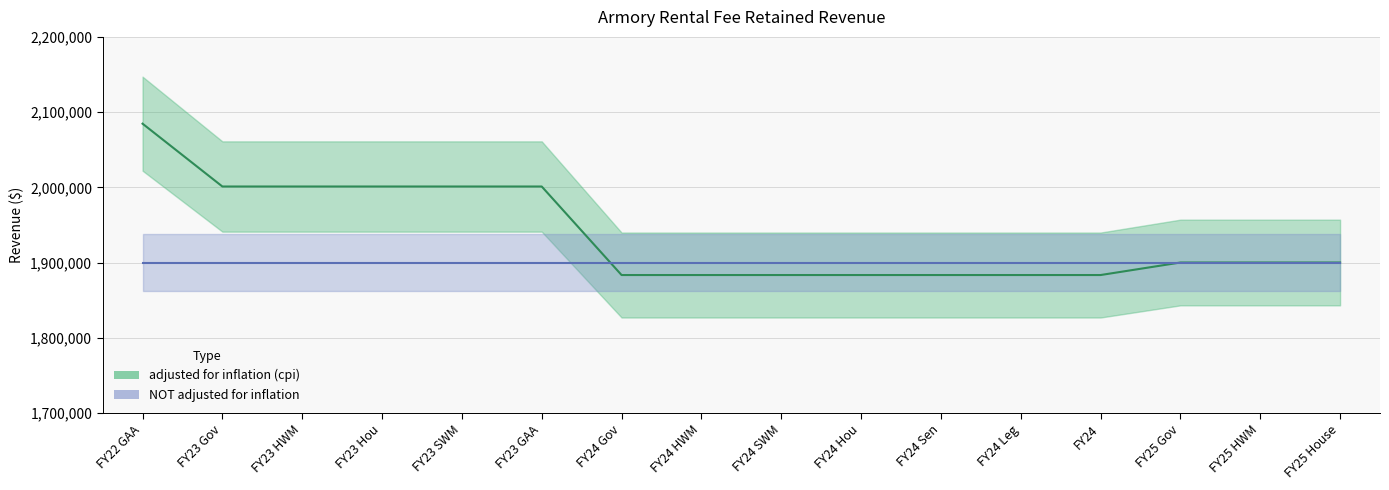

List the labels in order of value, largest first.

FY22 GAA, FY23 Gov, FY23 HWM, FY23 Hou, FY23 SWM, FY23 GAA, FY25 Gov, FY25 HWM, FY25 House, FY24 Gov, FY24 HWM, FY24 SWM, FY24 Hou, FY24 Sen, FY24 Leg, FY24